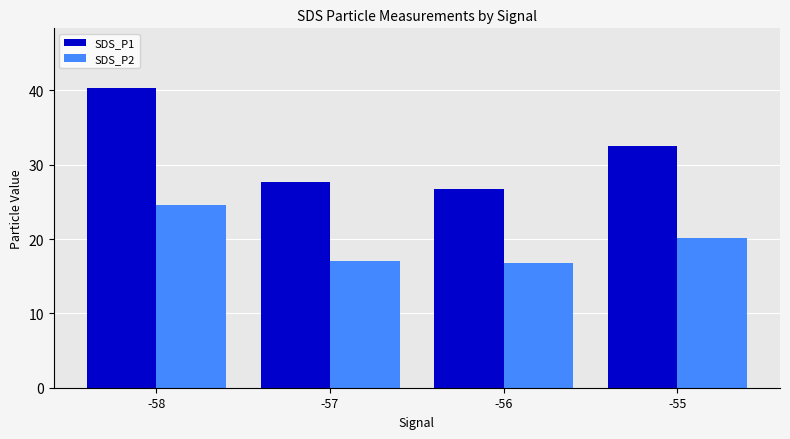

What value does the SDS_P1 series have at -57?

27.6